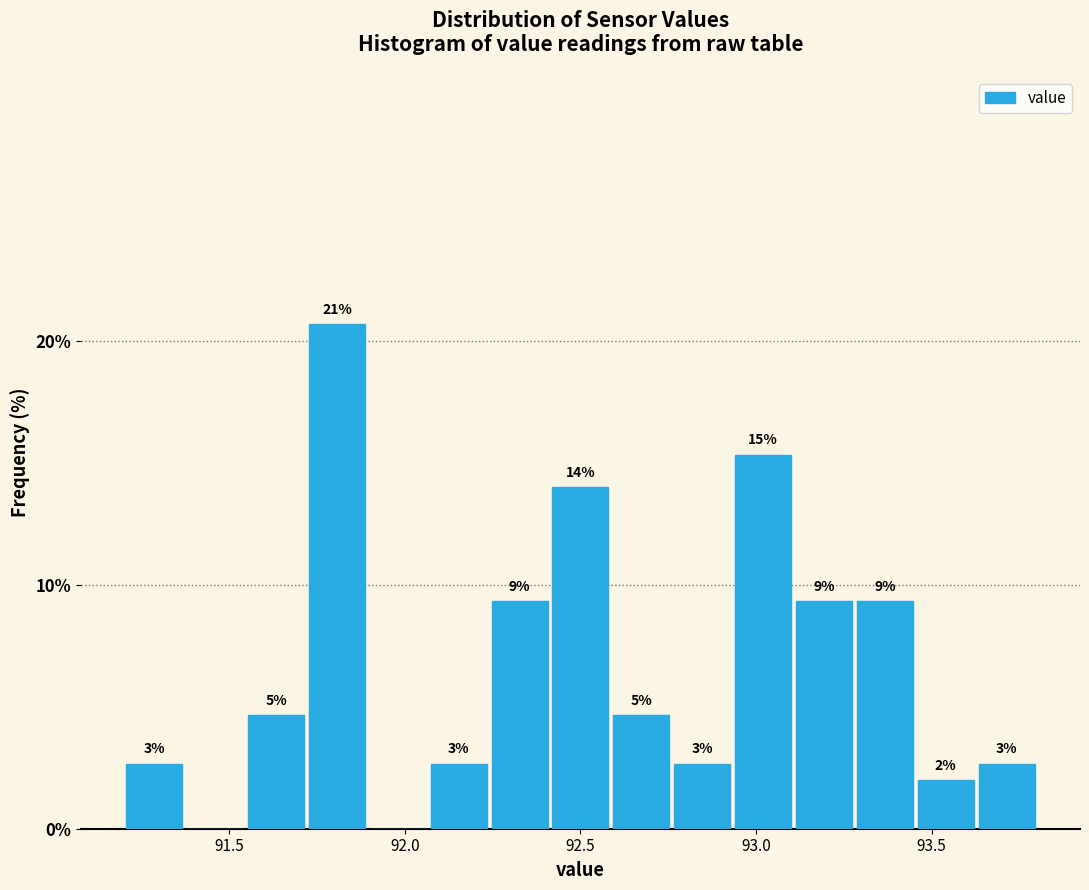

Read against the x-axis, roughly where is the centre of the tallest bar?

91.80